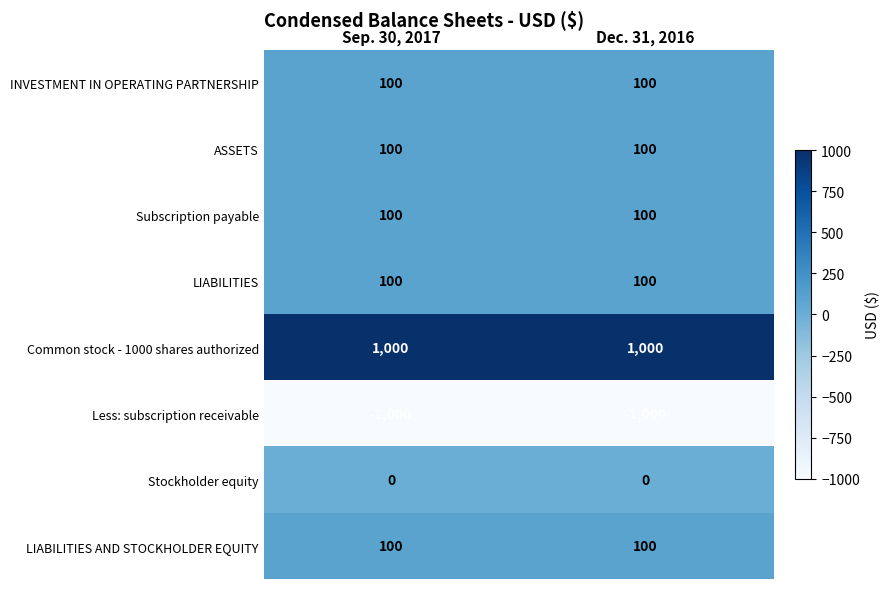

Reading right to left, extract all data points from this chart.

INVESTMENT IN OPERATING PARTNERSHIP: Dec. 31, 2016=100	Sep. 30, 2017=100
ASSETS: Dec. 31, 2016=100	Sep. 30, 2017=100
Subscription payable: Dec. 31, 2016=100	Sep. 30, 2017=100
LIABILITIES: Dec. 31, 2016=100	Sep. 30, 2017=100
Common stock - 1000 shares authorized: Dec. 31, 2016=1000	Sep. 30, 2017=1000
Less: subscription receivable: Dec. 31, 2016=-1000	Sep. 30, 2017=-1000
Stockholder equity: Dec. 31, 2016=0	Sep. 30, 2017=0
LIABILITIES AND STOCKHOLDER EQUITY: Dec. 31, 2016=100	Sep. 30, 2017=100